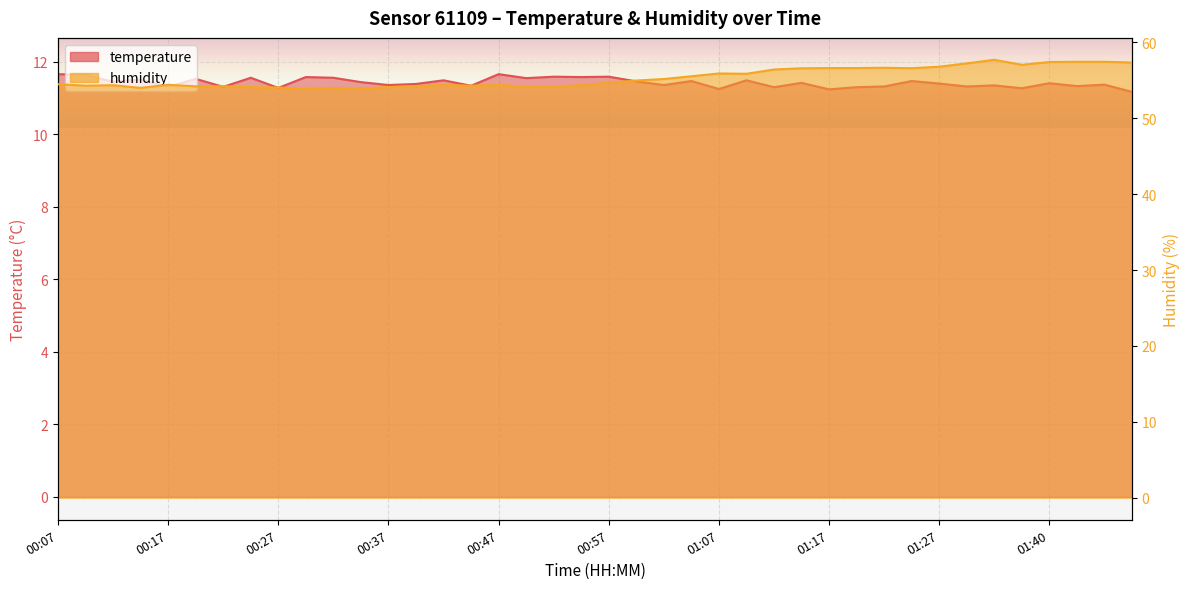

True or false: temperature and humidity intersect in this chart.

False